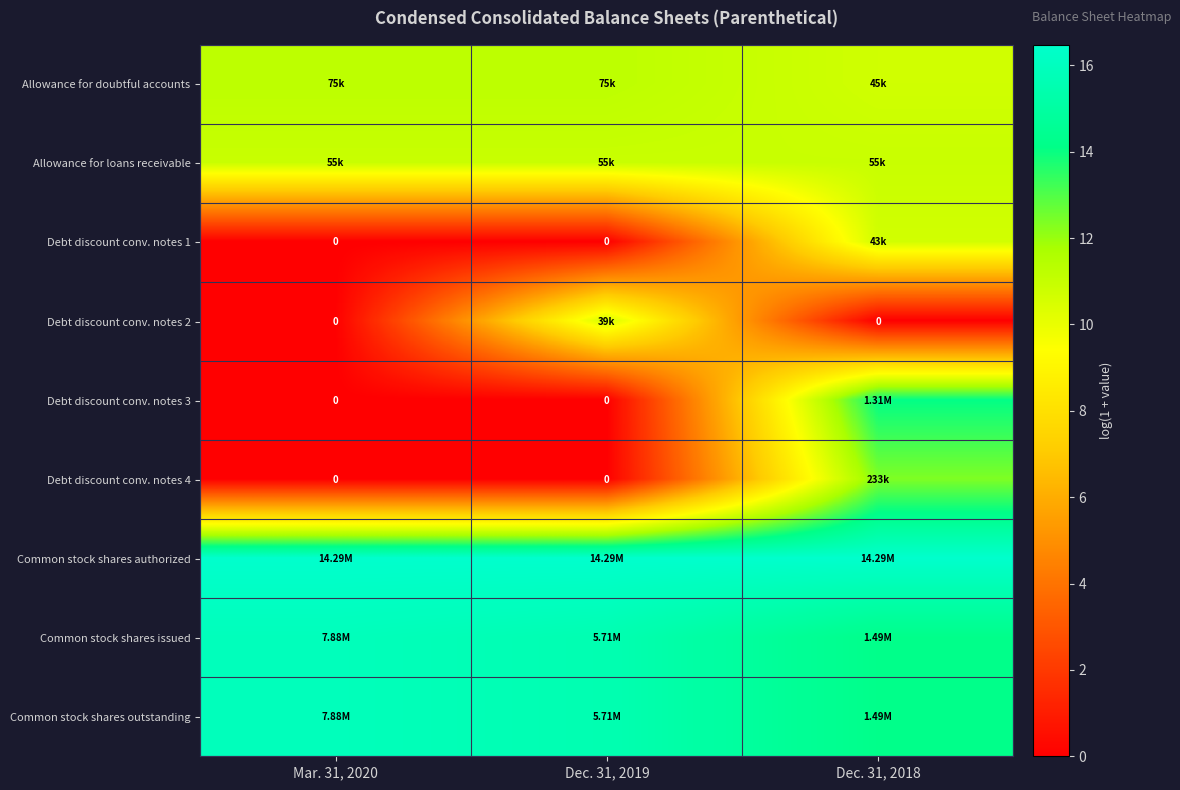

The row_0 series shows 10.7 at Dec. 31, 2018. True or false?

True